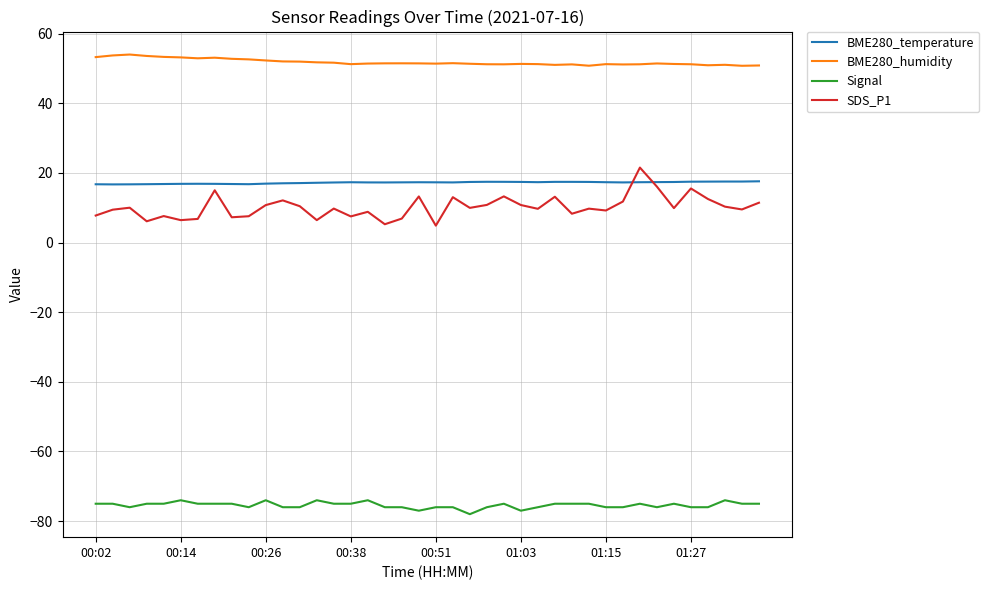

Which series has the largest total across all categories?

BME280_humidity